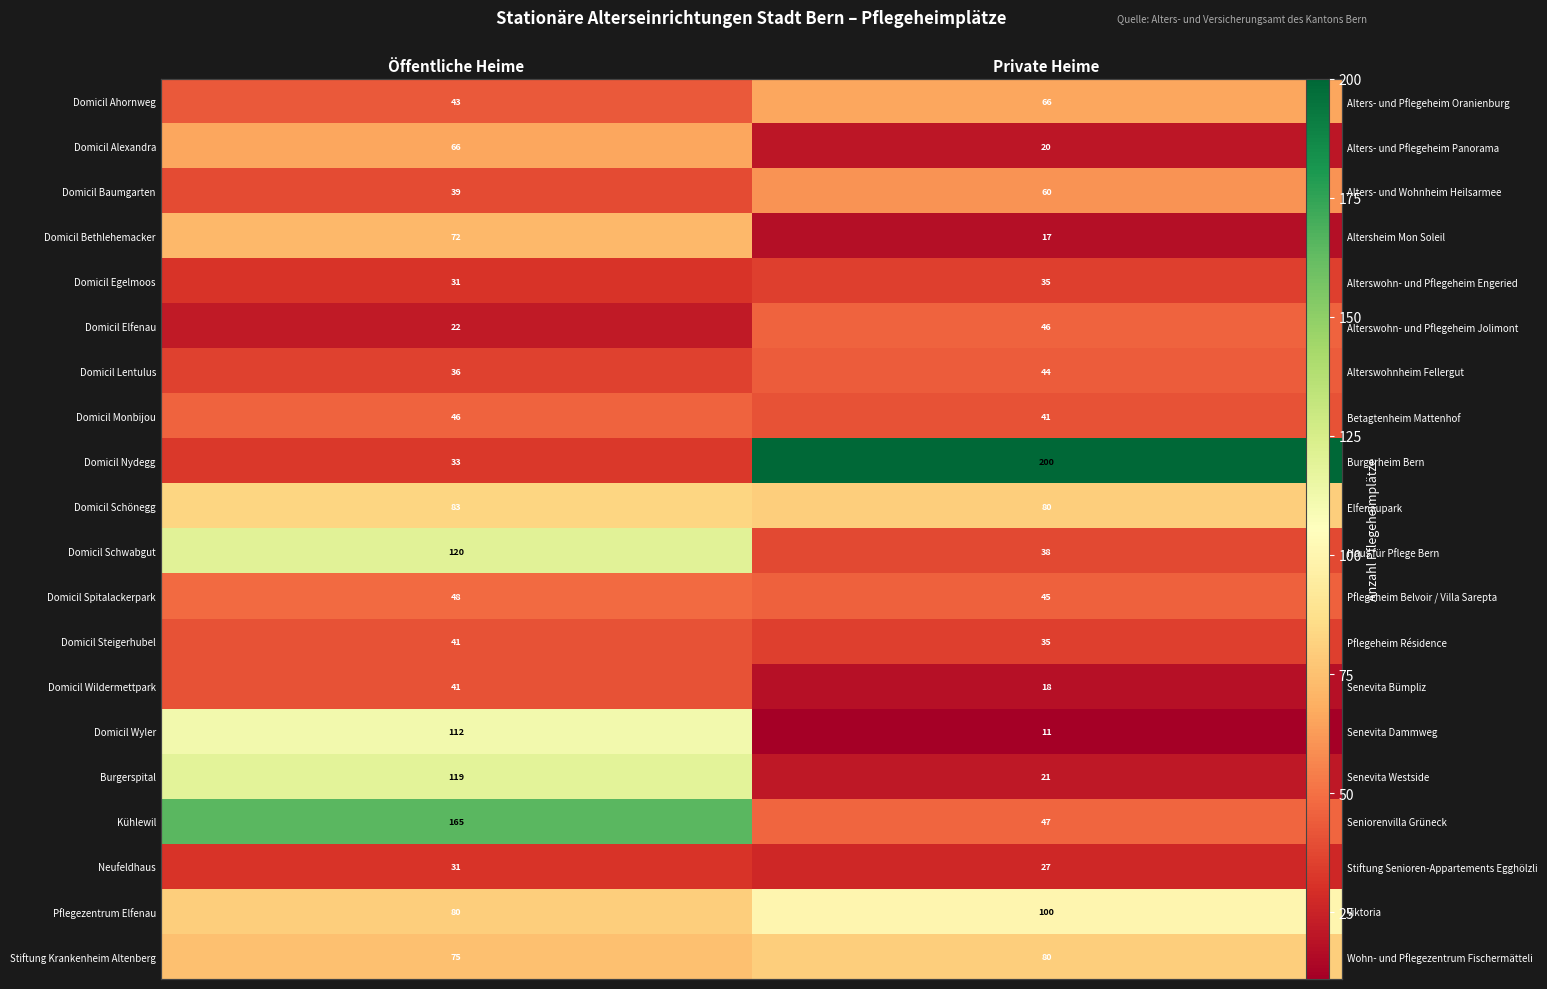

Which label corresponds to the smallest value in the chart?

Private Heime